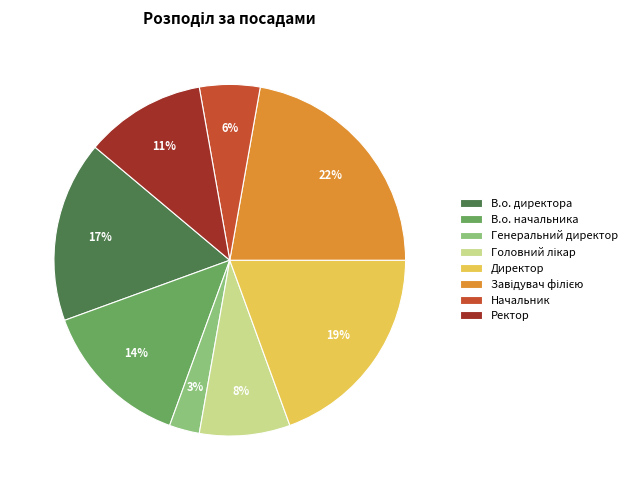

How many segments does this pie chart have?

8